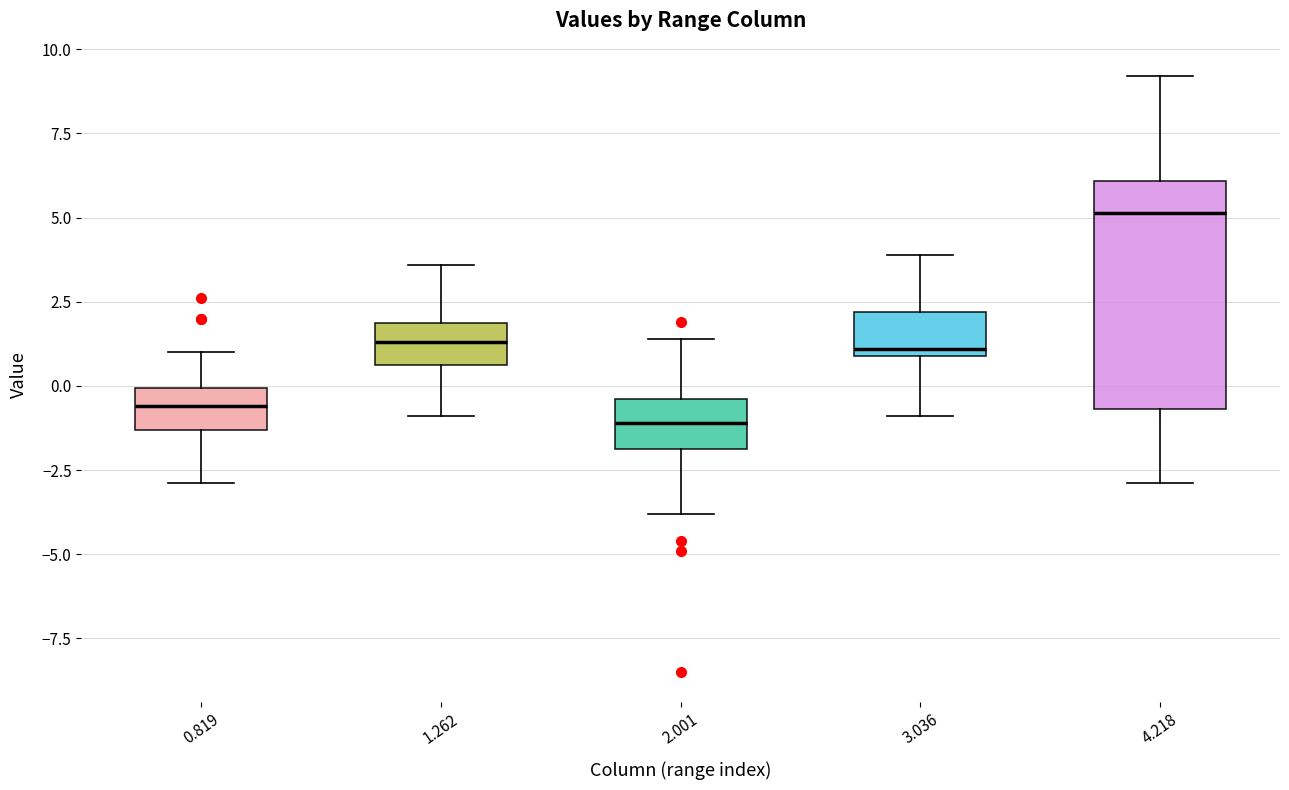

Where does the median line of the box at x = 1.262 sit on the y-axis? The values are not printed on the chart, so give them approximately, as read against the axis.

1.5